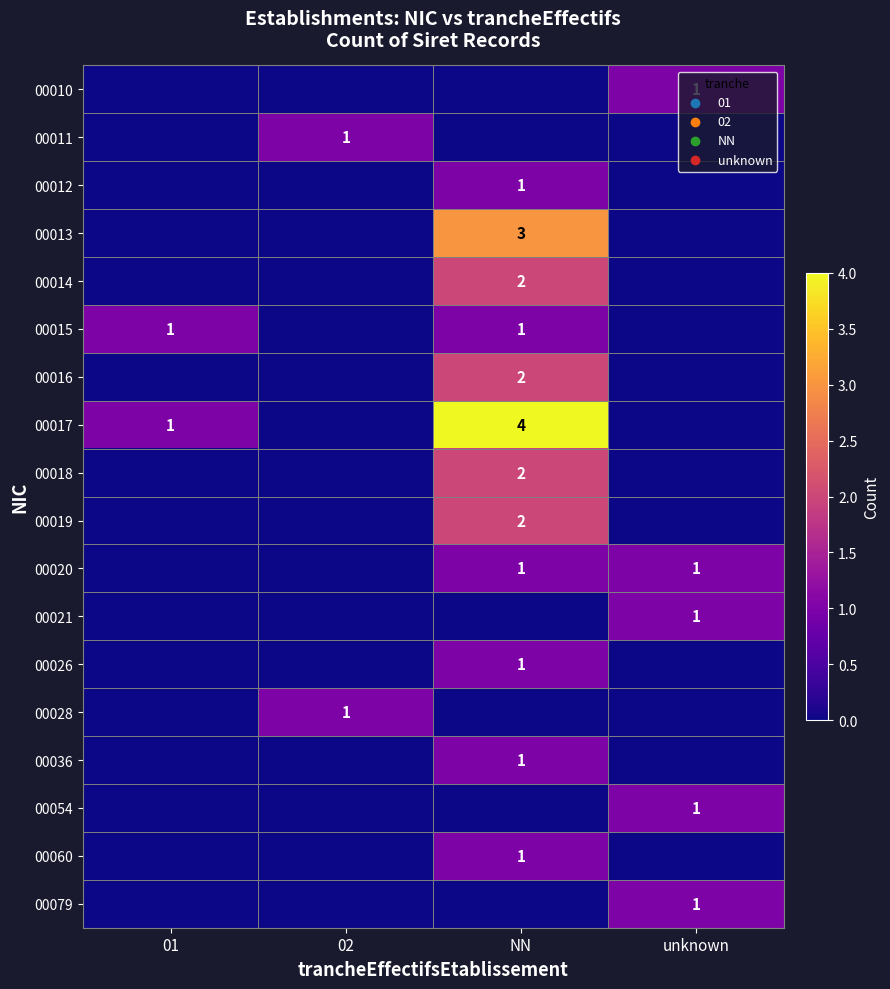

At which category does the chart reach its peak across all series?

NN